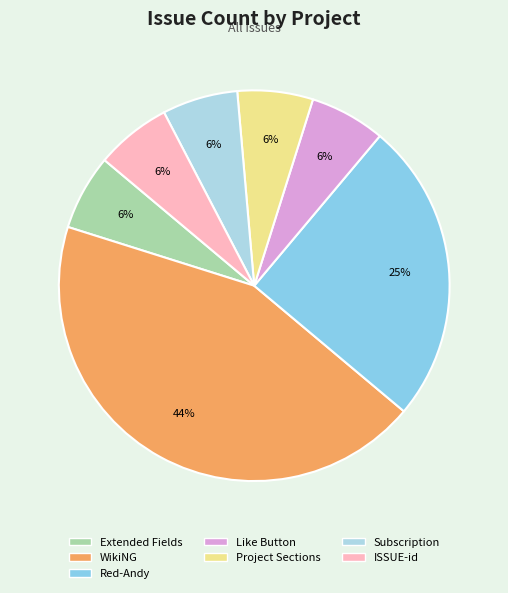

To the nearest percent, what is the difference between the WikiNG and Project Sections slice percentages?

38%